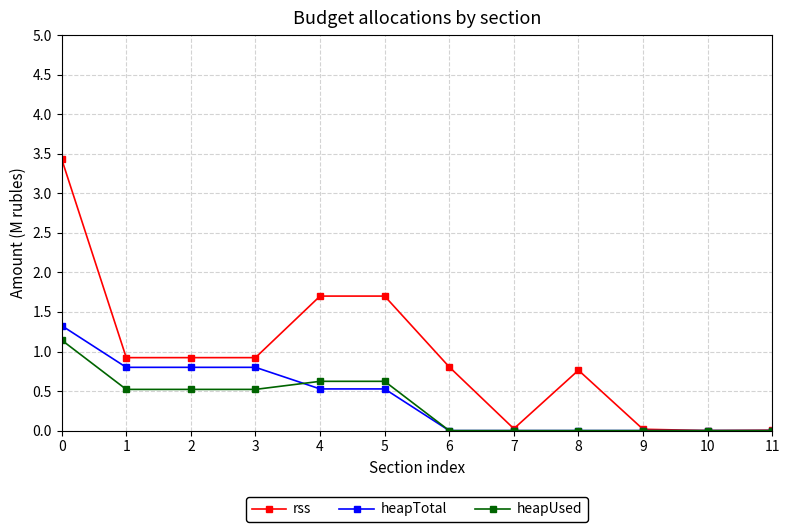

True or false: heapUsed has more than 0 points higher than both neighbors.

True